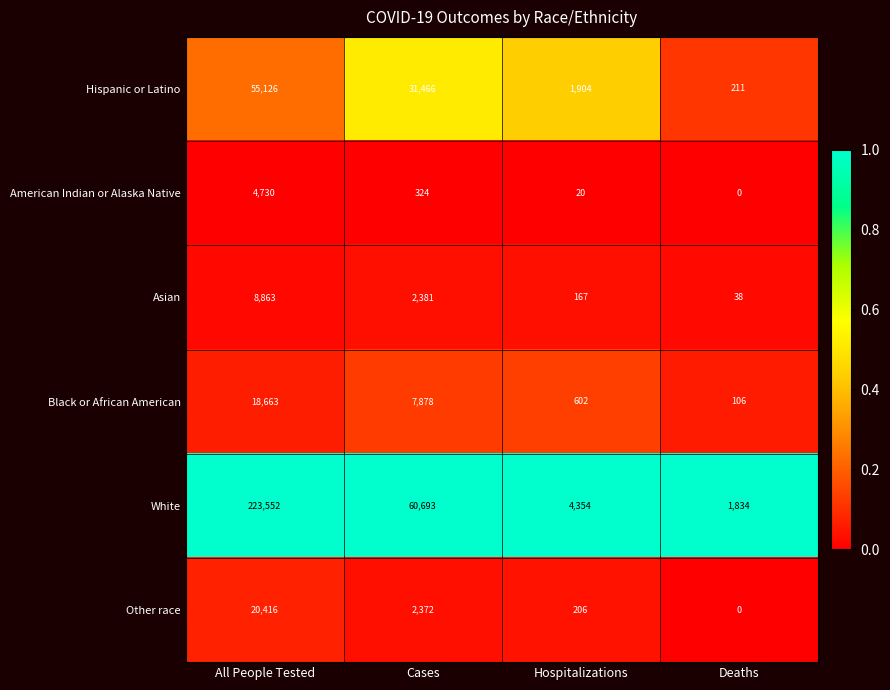

What is the difference between the highest and lowest values at All People Tested?

218822